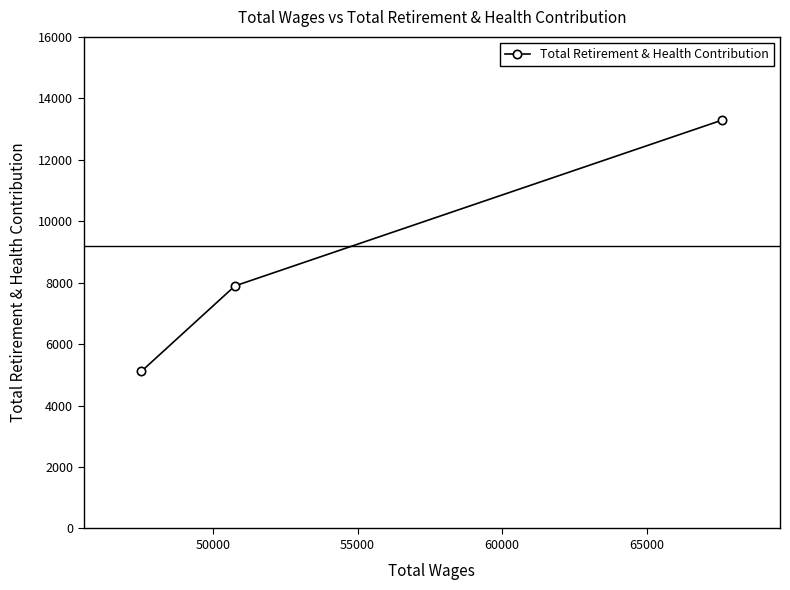

What is the maximum value shown in the chart?

13293